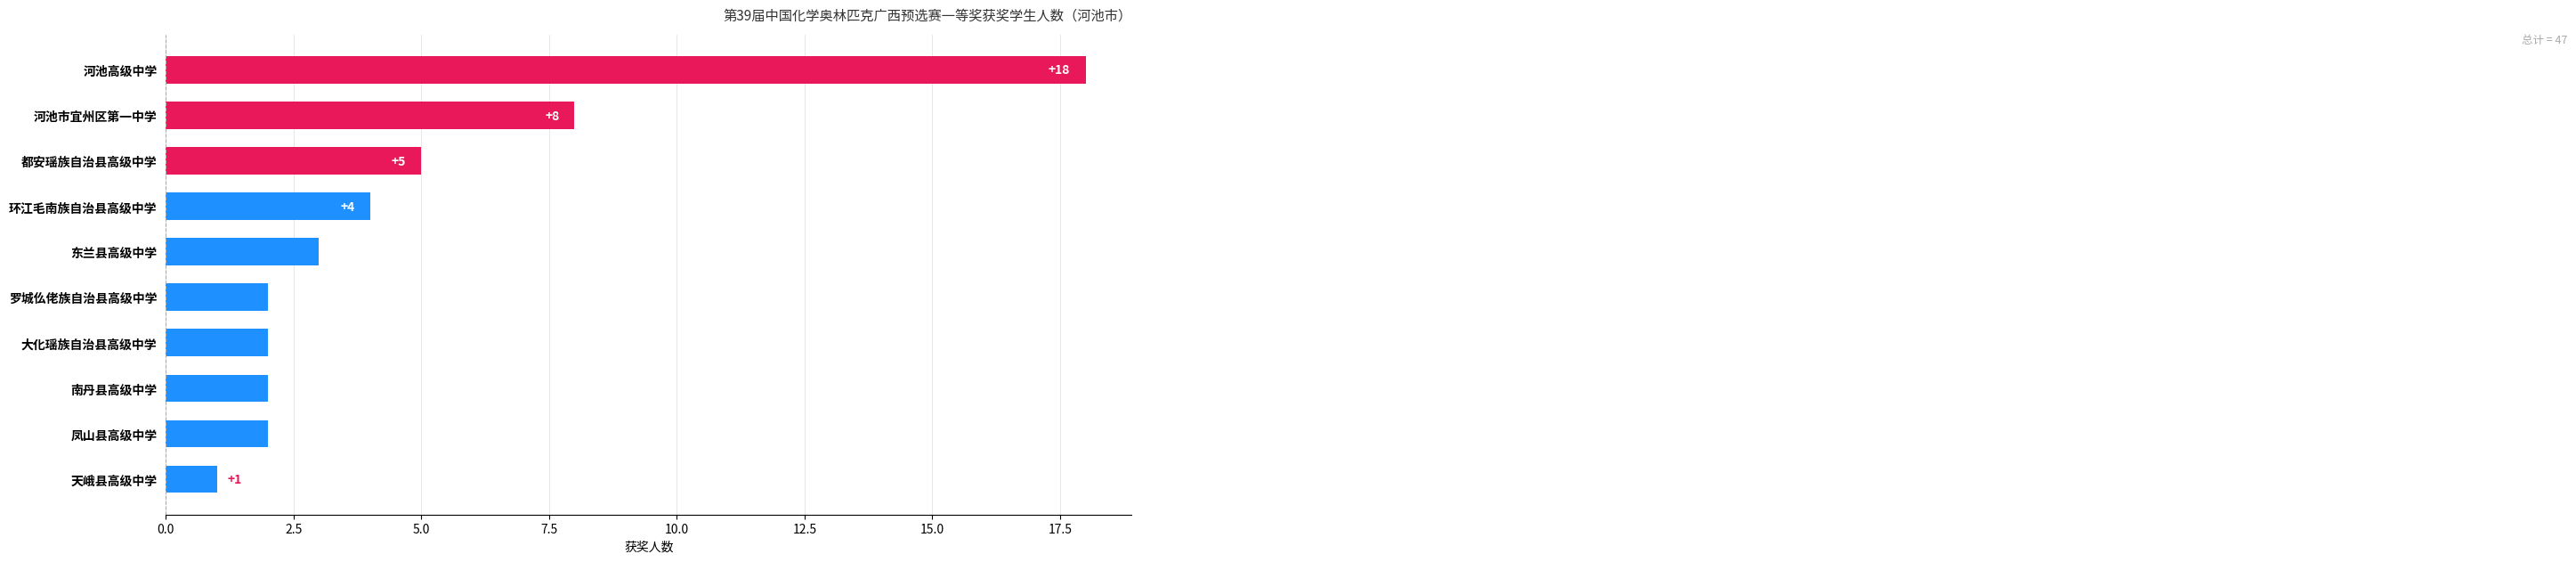

What is the sum of all values?

47